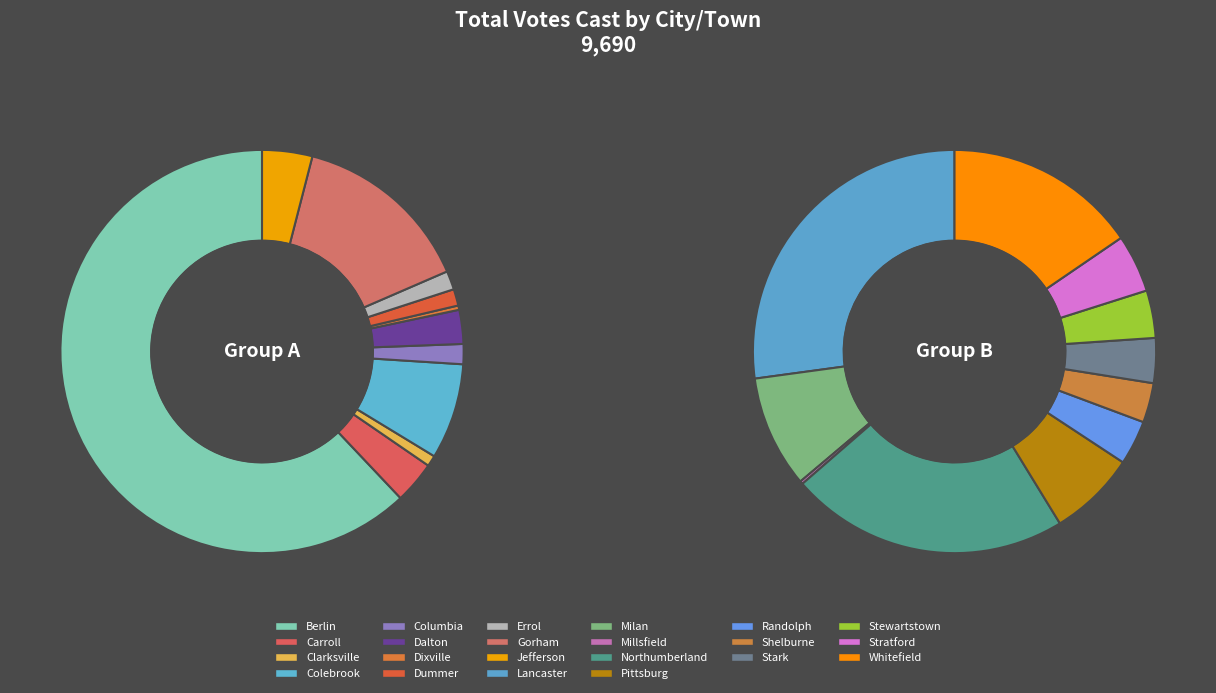

Which slice is the smallest?

Millsfield